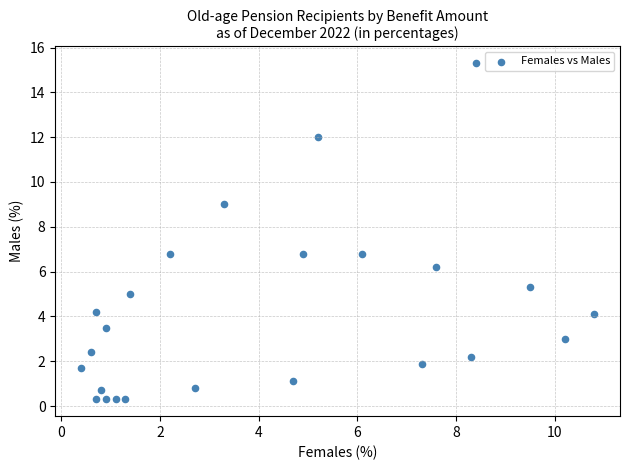

What is the range of Y values (max minus min)?

15.0